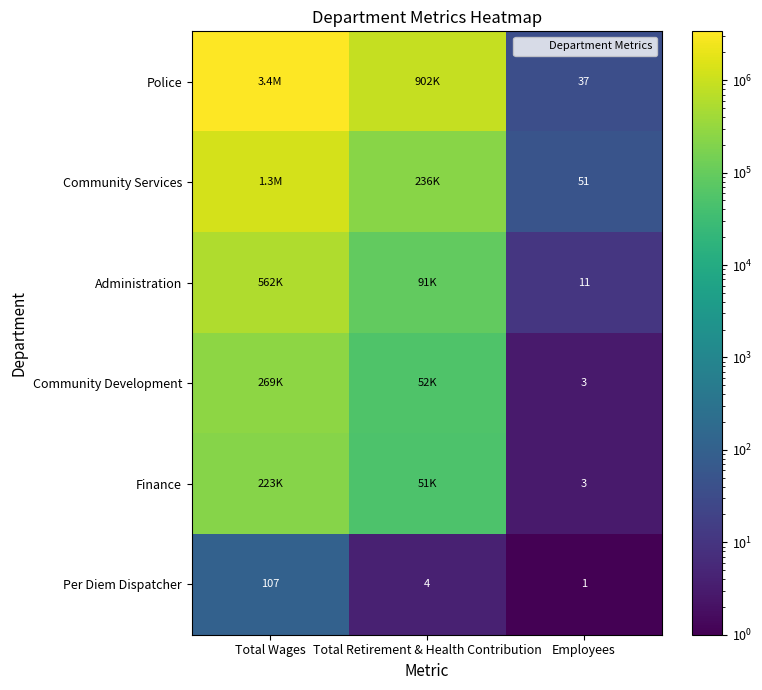

Rank the series at Employees from highest to lowest value.

Community Services, Police, Administration, Community Development, Finance, Per Diem Dispatcher